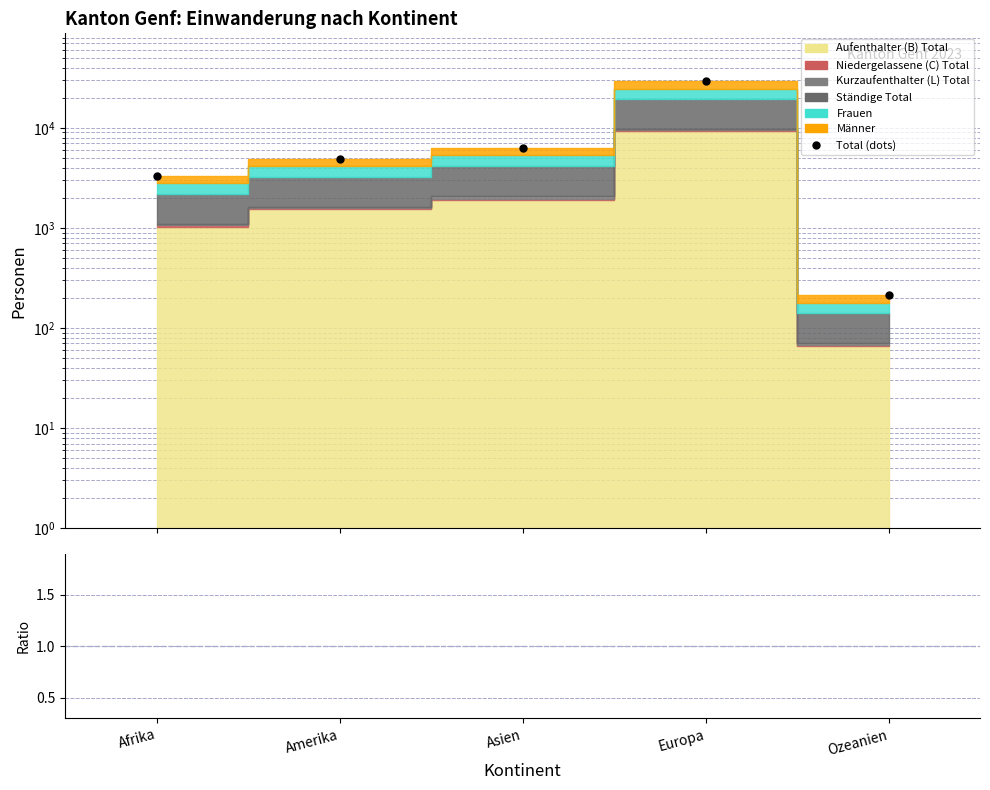

What is the difference between the Total (dots) values at Afrika and Ozeanien?

3087.0